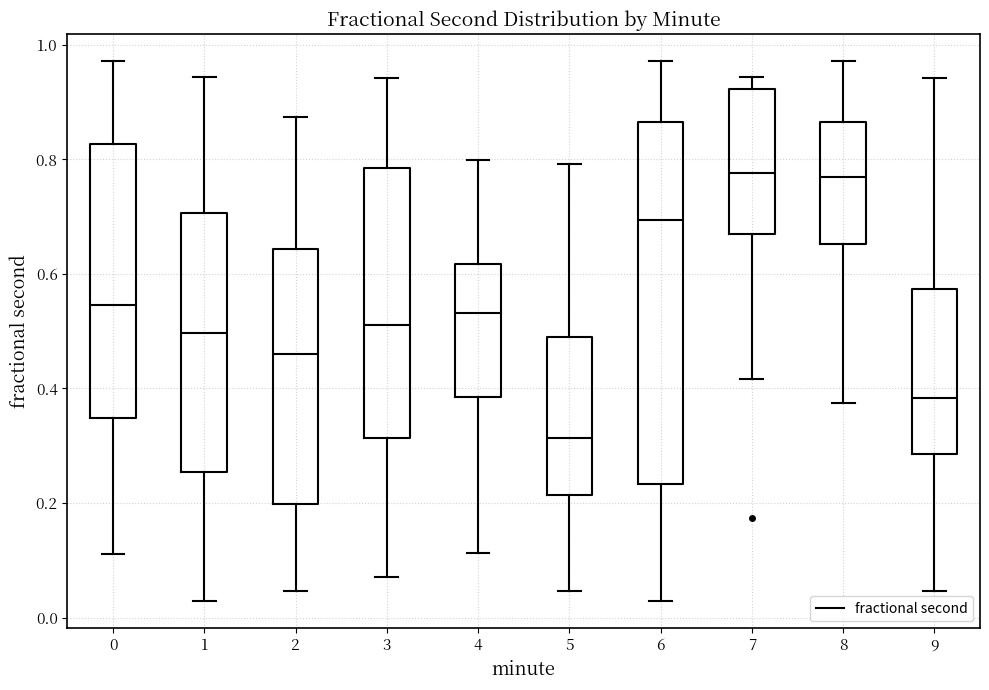

Reading left to right, transcribe this box plot: for each box, give where its median line is, the range the box spans, and where its two whiskers end, as read against the y-axis. The values are not printed on the chart, so give them approximately, as read against the axis.

0: median 0.54, box 0.34 to 0.82, whiskers 0.12 to 0.98
1: median 0.50, box 0.26 to 0.70, whiskers 0.02 to 0.94
2: median 0.46, box 0.20 to 0.64, whiskers 0.04 to 0.88
3: median 0.52, box 0.32 to 0.78, whiskers 0.08 to 0.94
4: median 0.54, box 0.38 to 0.62, whiskers 0.12 to 0.80
5: median 0.32, box 0.22 to 0.48, whiskers 0.04 to 0.80
6: median 0.70, box 0.24 to 0.86, whiskers 0.02 to 0.98
7: median 0.78, box 0.68 to 0.92, whiskers 0.42 to 0.94
8: median 0.76, box 0.66 to 0.86, whiskers 0.38 to 0.98
9: median 0.38, box 0.28 to 0.58, whiskers 0.04 to 0.94